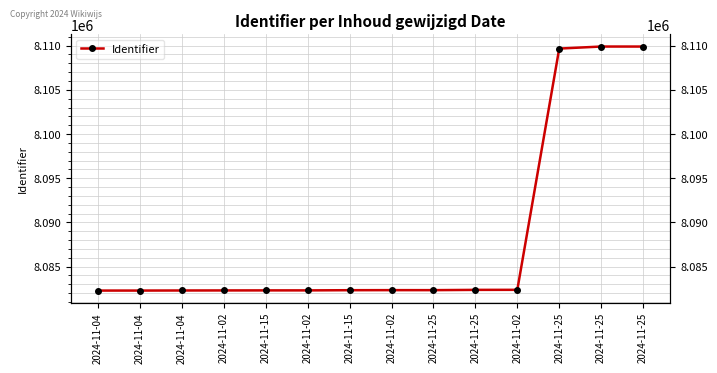

Reading left to right, extract all data points from this chart.

8082293	8082294	8082303	8082309	8082314	8082315	8082335	8082342	8082341	8082372	8082378	8109670	8109900	8109898